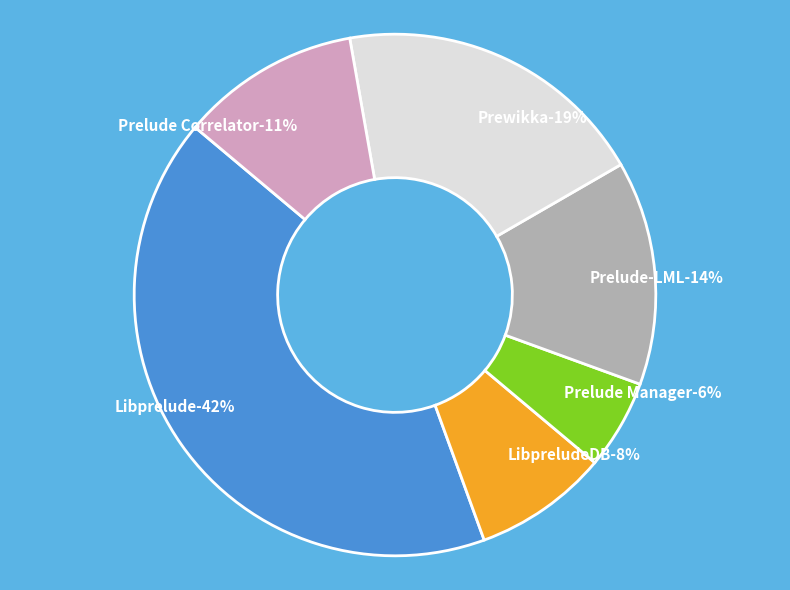

Does Prewikka account for over 50% of the chart?

No